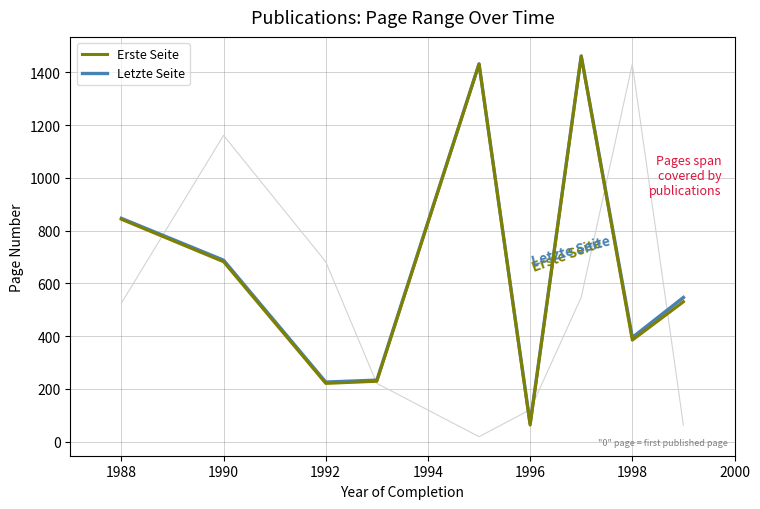

How many interior local peaks does the Letzte Seite series have?

2